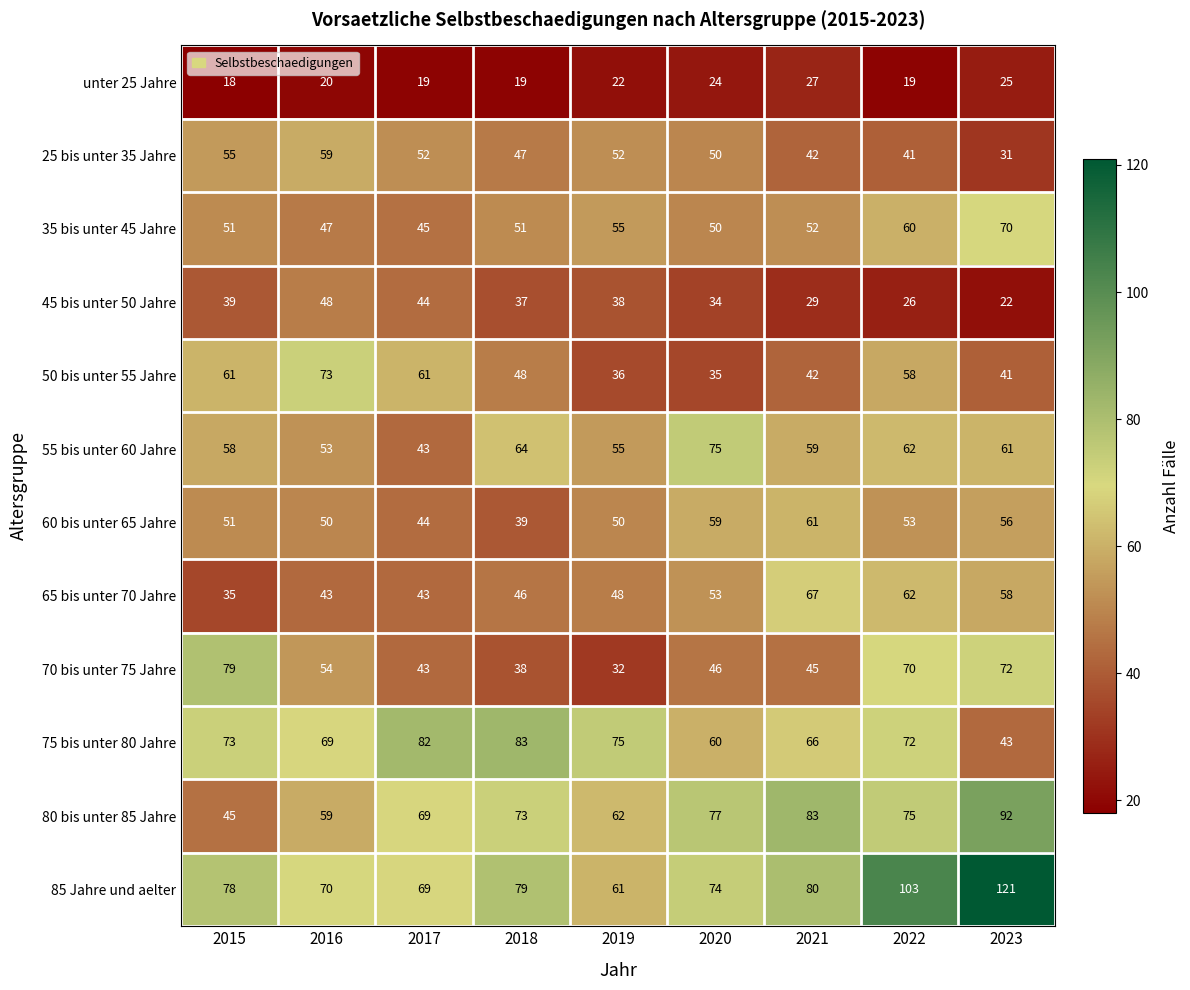

How many data points does each series have?

9